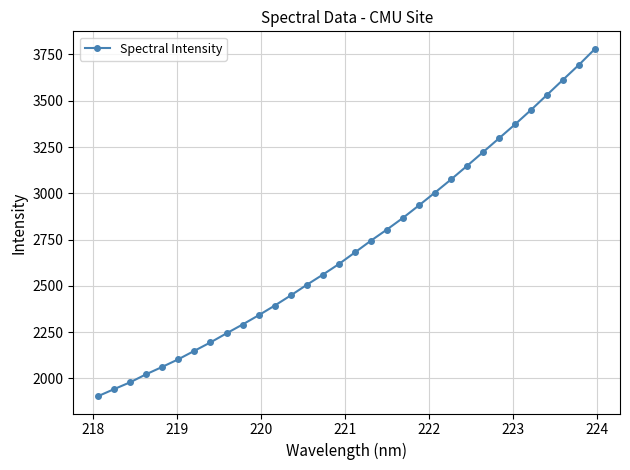

What is the value of the 22nd point from the left?

3003.8